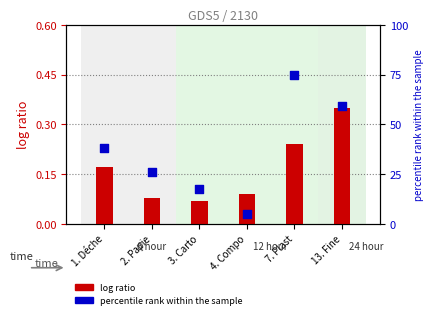

What is the total value across all series at 7. Plast?

75.2